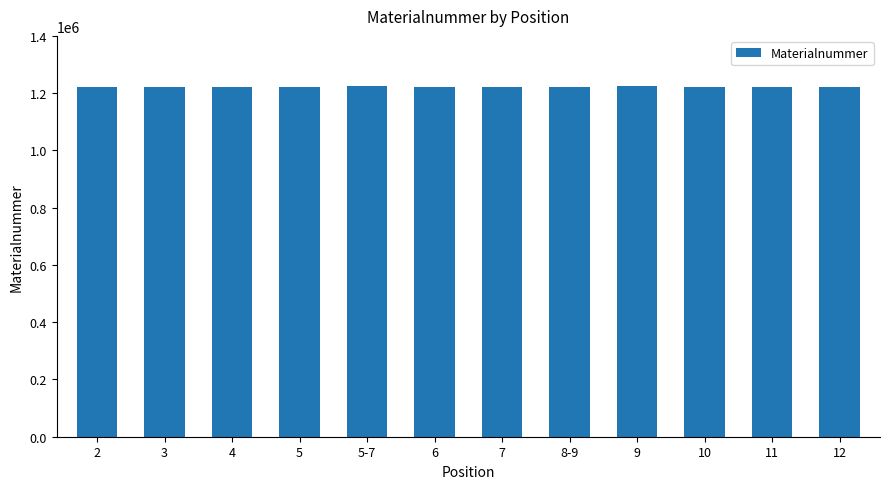

The value at 3 is 823342. True or false?

False